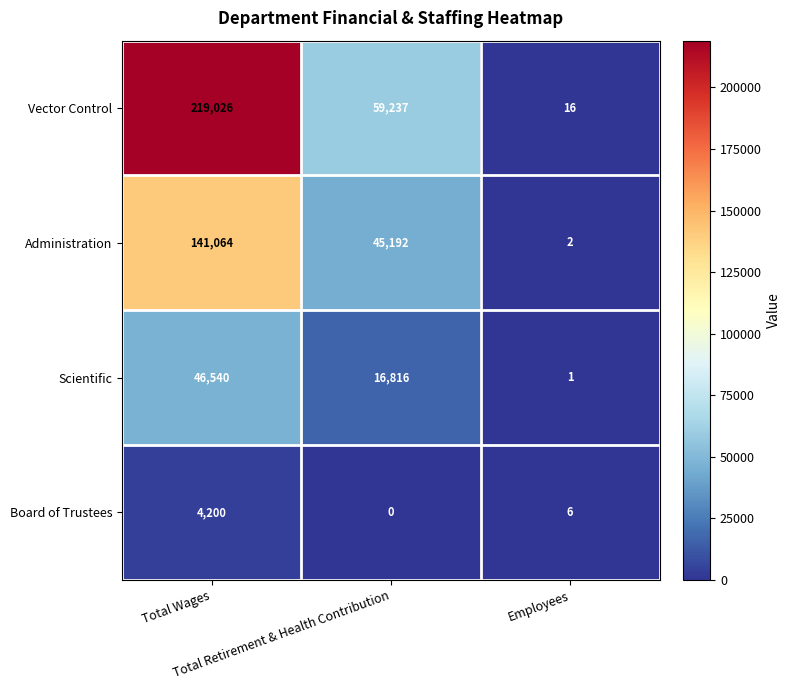

What is the sum of all Board of Trustees values?

4206